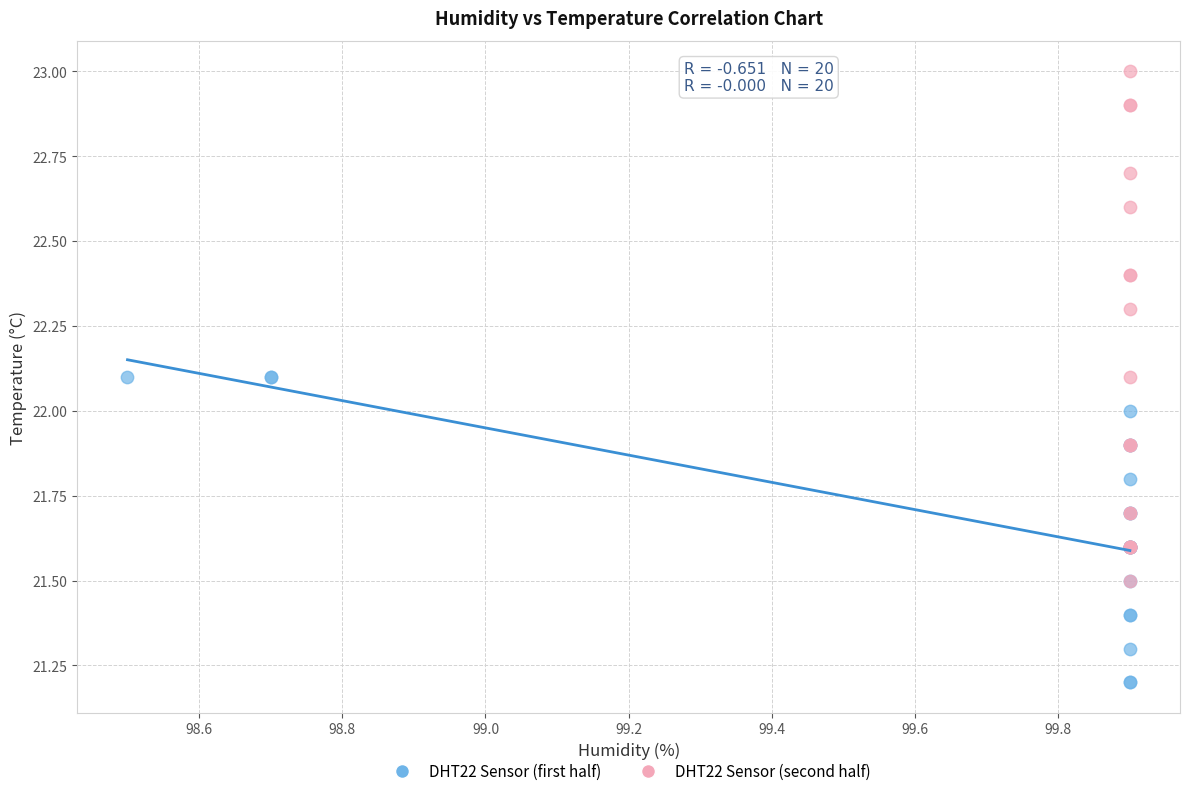

Which series reaches the maximum Y coordinate?

DHT22 Sensor (second half)